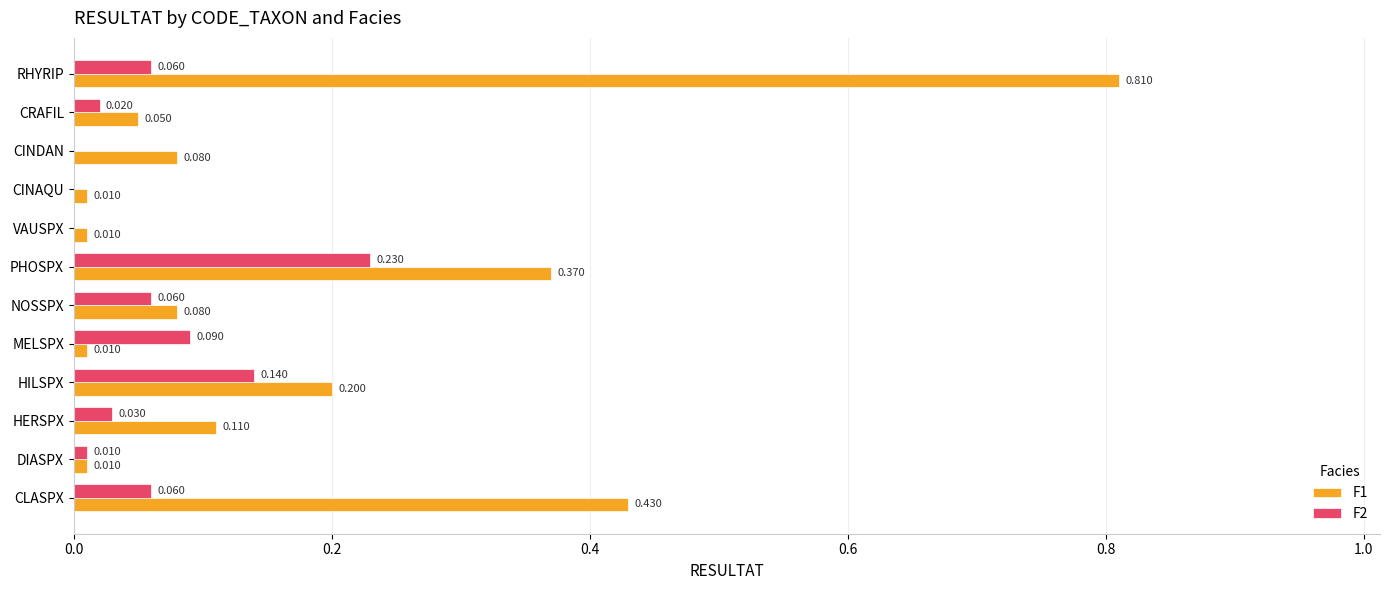

At which category is the sum across all series the highest?

RHYRIP